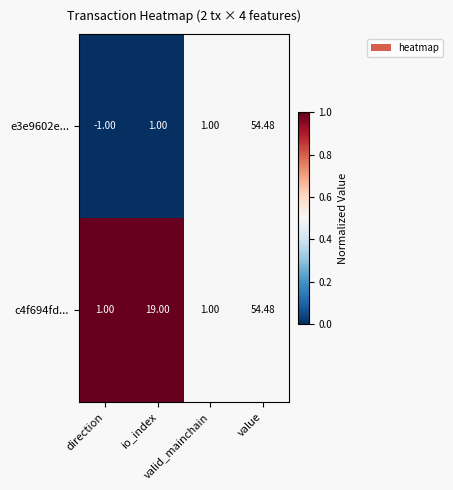

Rank the series at io_index from lowest to highest value.

e3e9602e..., c4f694fd...